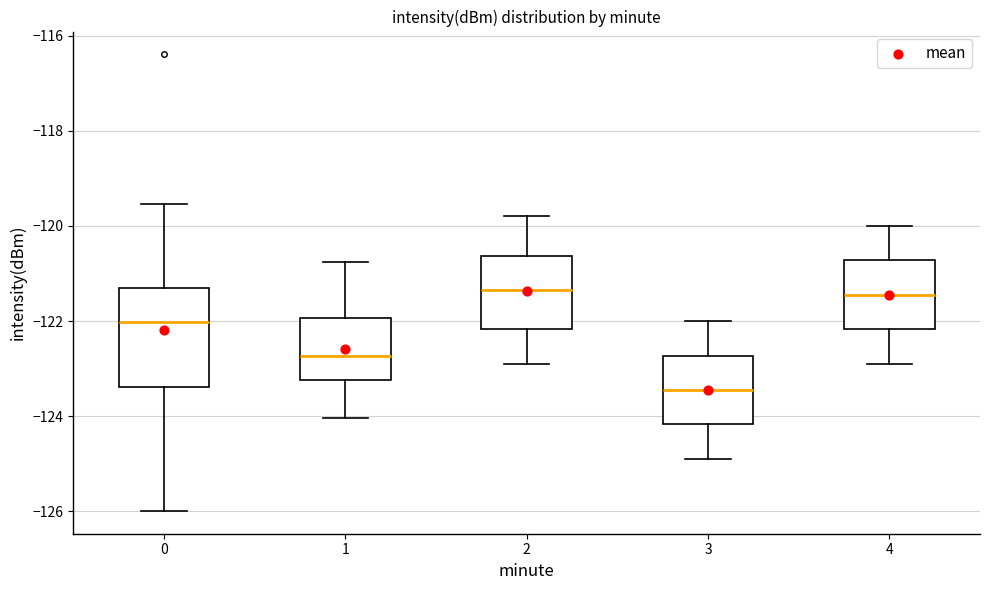

Reading left to right, transcribe this box plot: for each box, give where its median line is, the range the box spans, and where its two whiskers end, as read against the y-axis. The values are not printed on the chart, so give them approximately, as read against the axis.

0: median -122.0, box -123.4 to -121.4, whiskers -126.0 to -119.6
1: median -122.8, box -123.2 to -122.0, whiskers -124.0 to -120.8
2: median -121.4, box -122.2 to -120.6, whiskers -122.8 to -119.8
3: median -123.4, box -124.2 to -122.8, whiskers -124.8 to -122.0
4: median -121.4, box -122.2 to -120.8, whiskers -122.8 to -120.0